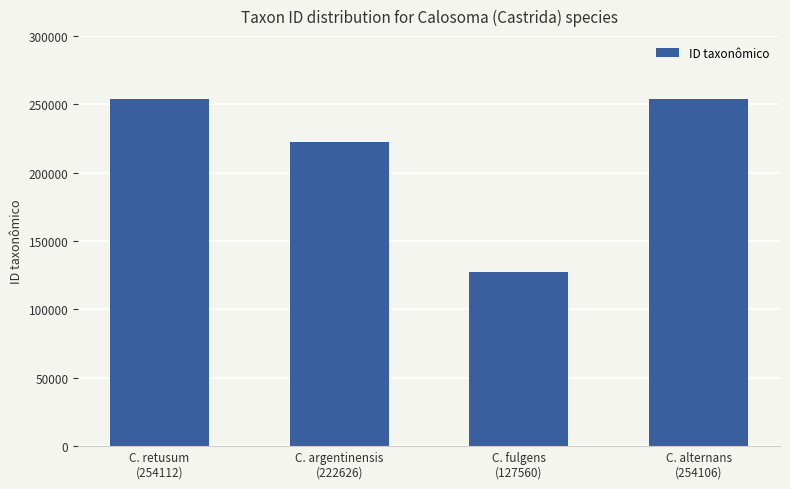

What is the value of the 3rd bar from the left?

127560